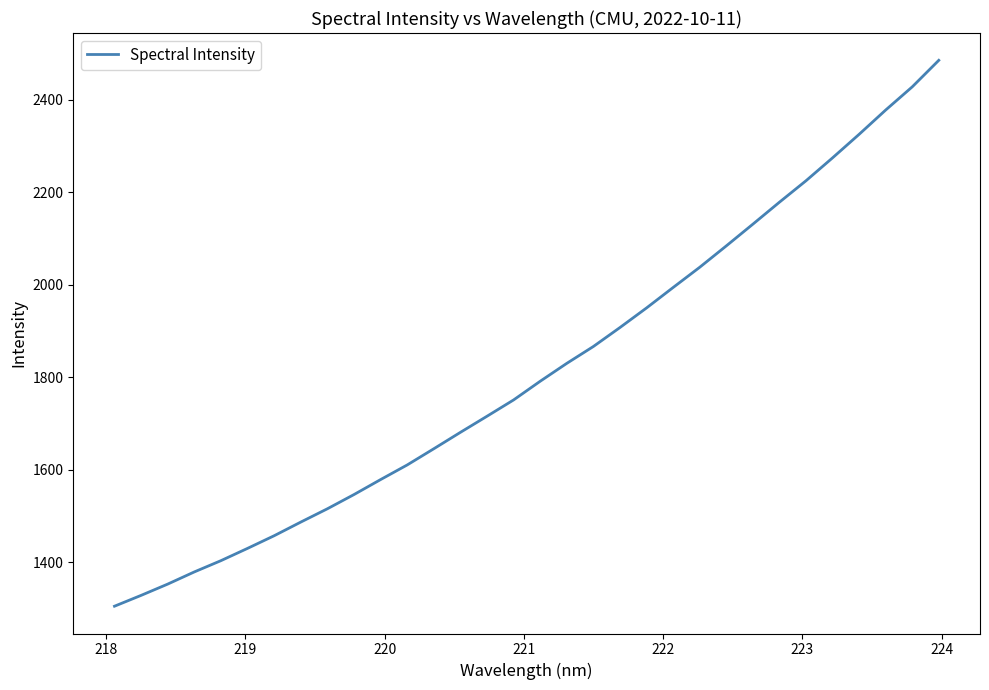

Does the chart display data point markers on the line(s)?

No